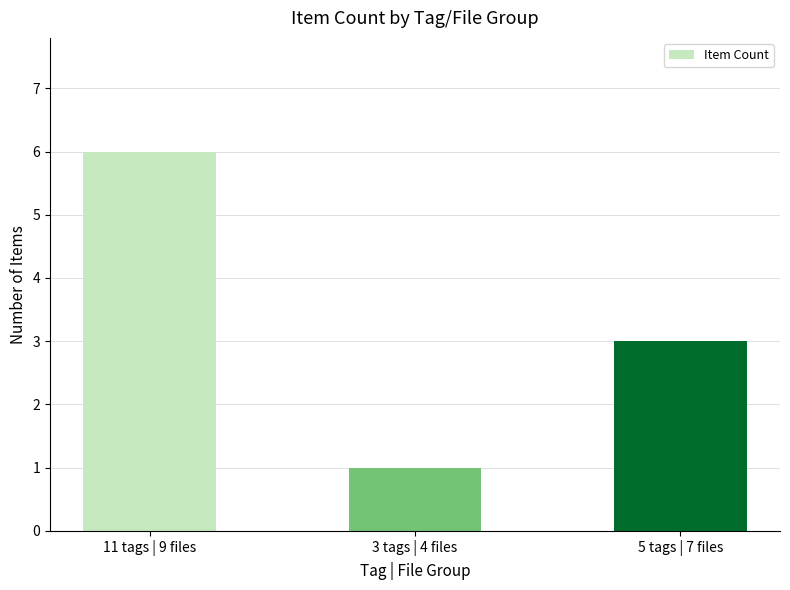

List the labels in order of value, largest first.

11 tags | 9 files, 5 tags | 7 files, 3 tags | 4 files